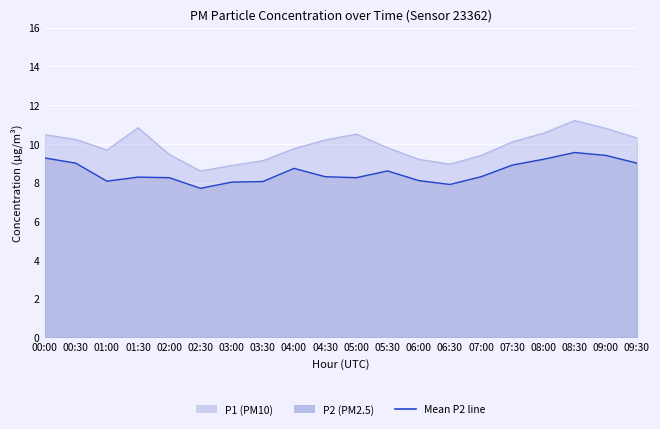

Reading left to right, list all the values displayed in this chart.

9.3	9.0	8.1	8.3	8.2	7.7	8.0	8.1	8.7	8.3	8.2	8.6	8.1	7.9	8.3	8.9	9.2	9.6	9.4	9.0